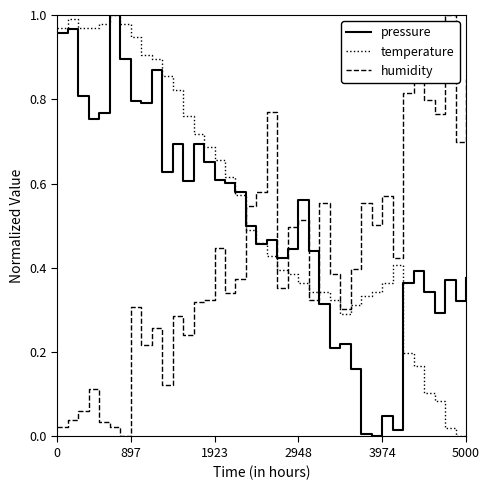

Rank the series by their average value, from lowest to highest.

humidity, pressure, temperature